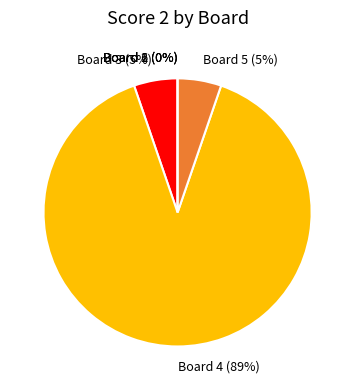

Which category has the smallest portion of the pie?

Board 1